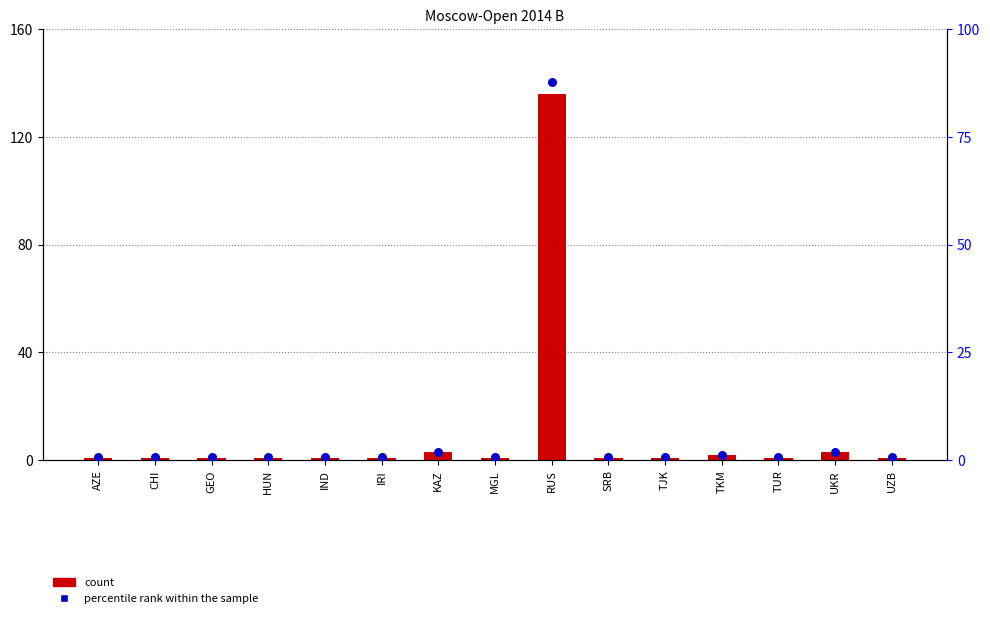

Which series has the largest total across all categories?

count